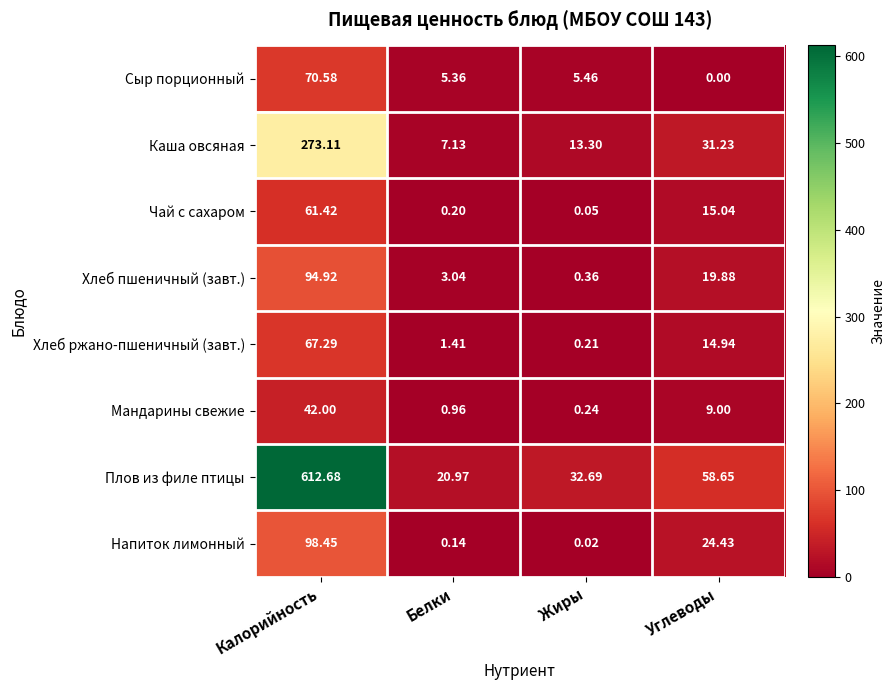

Between Калорийность and Углеводы, which series saw the biggest shift?

Плов из филе птицы